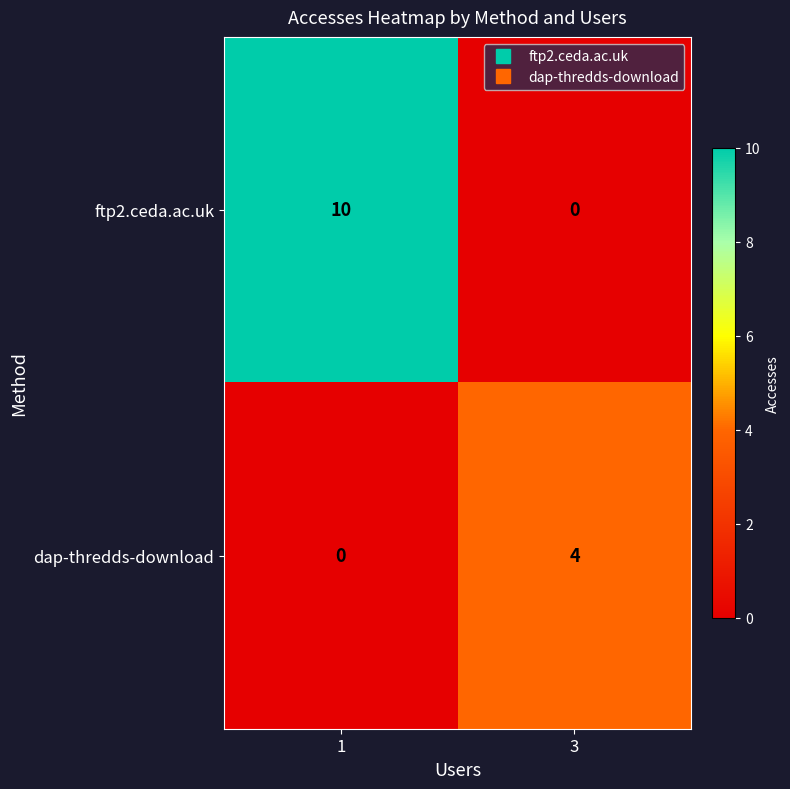

Rank the series at 1 from highest to lowest value.

ftp2.ceda.ac.uk, dap-thredds-download